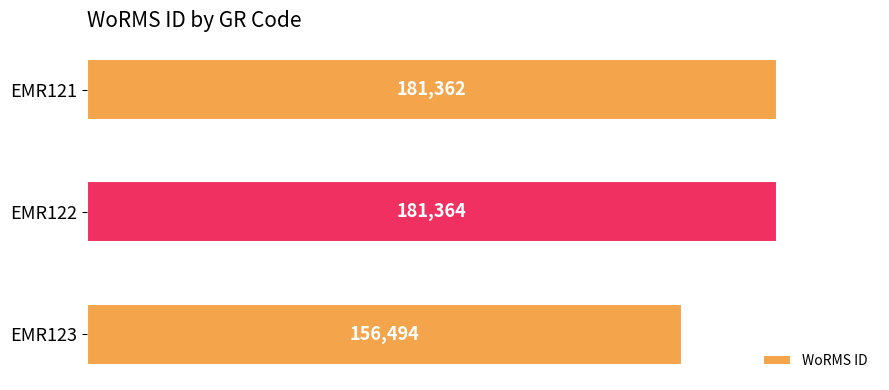

The value at EMR122 is 181364. True or false?

True